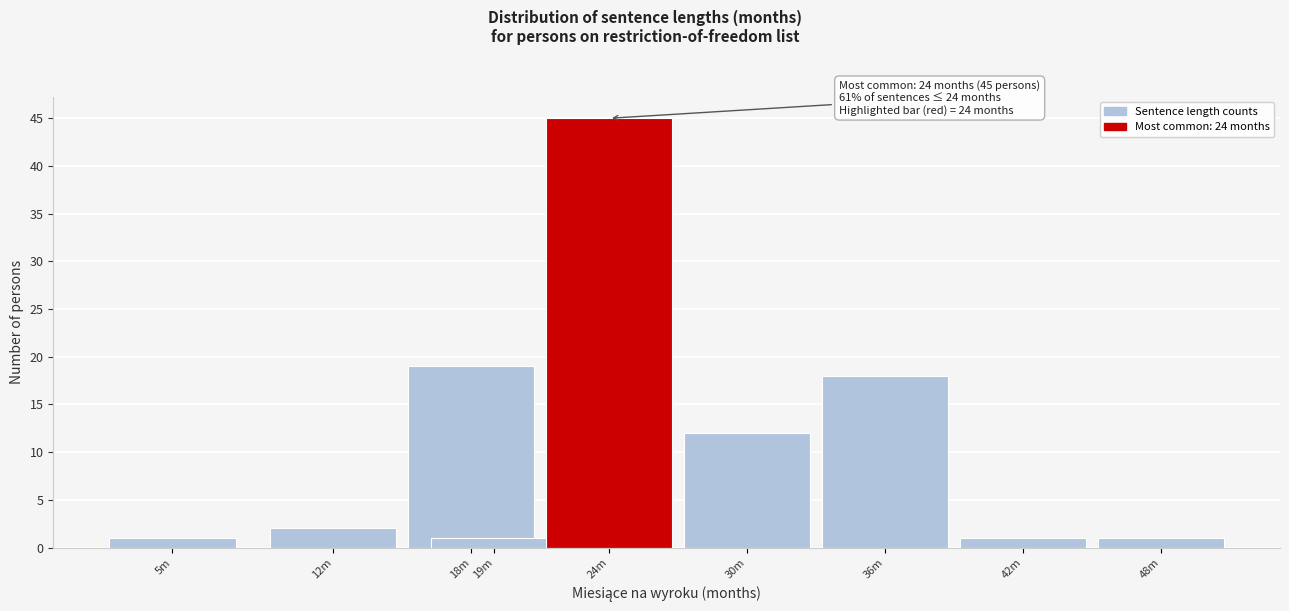

Reading left to right, extract all data points from this chart.

5m=1	12m=2	18m=19	19m=1	24m=45	30m=12	36m=18	42m=1	48m=1